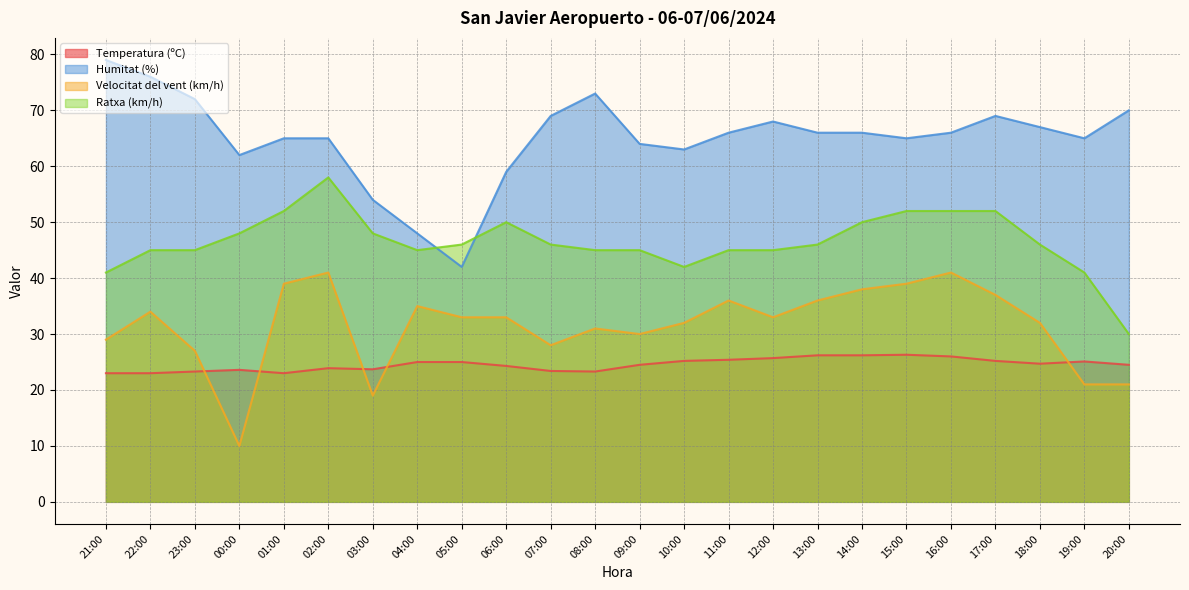

What is the sum of the Temperatura (ºC) values at 16:00 and 04:00?

51.0